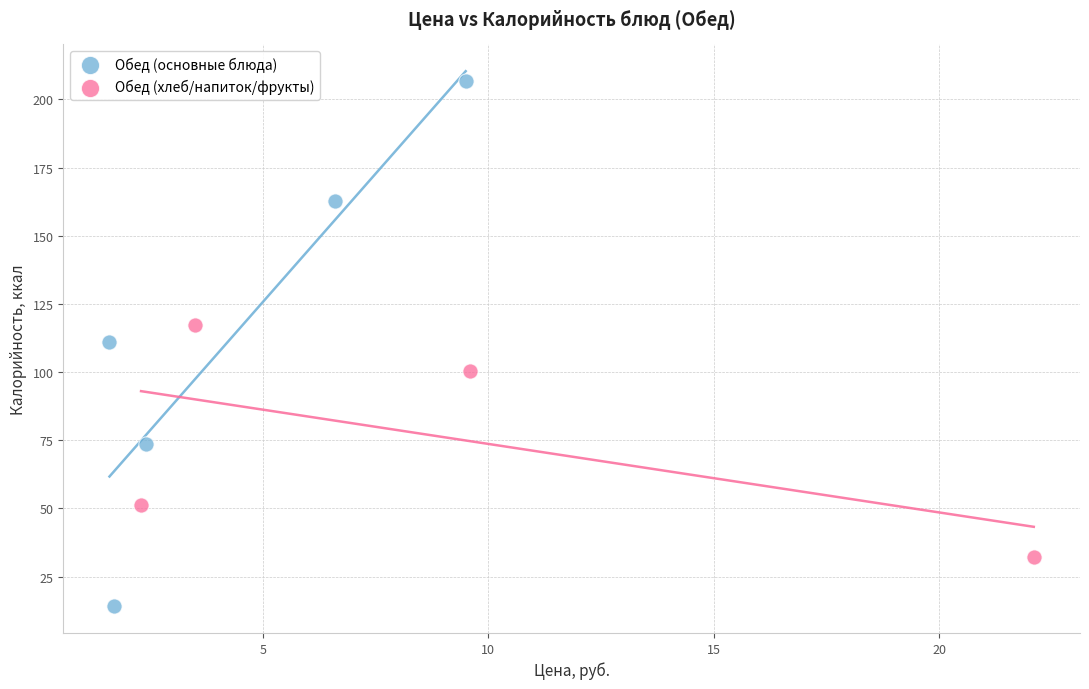

Which series has the largest Y range (max minus min)?

Обед (основные блюда)